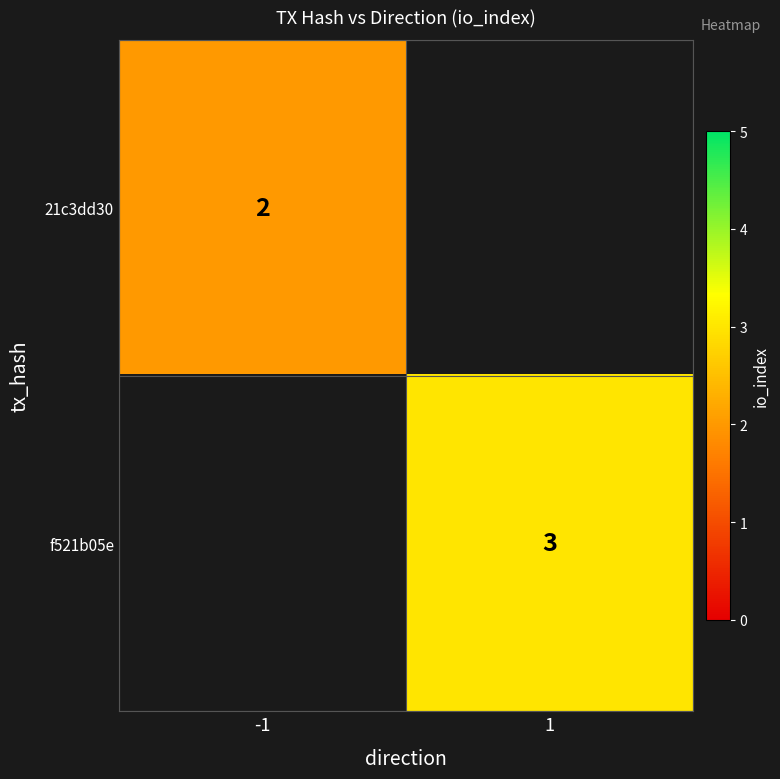

The value of 21c3dd30 at -1 is 1. True or false?

False